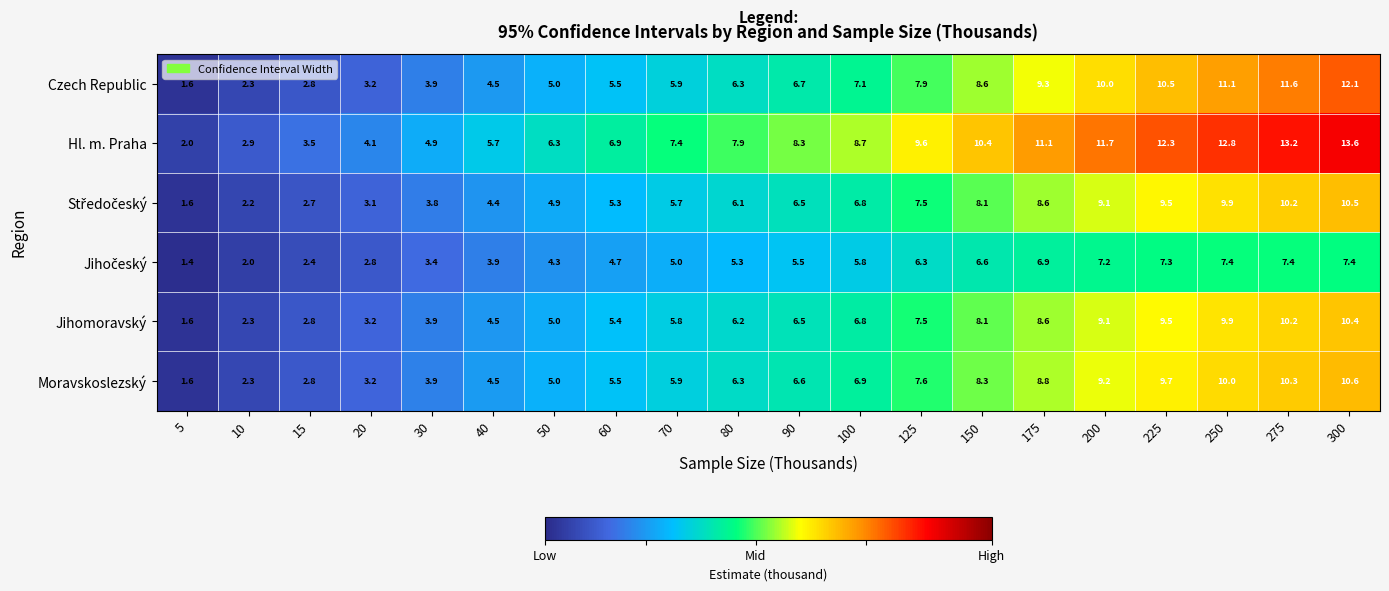

True or false: Jihomoravský has a value of 3.9 at 30.

True